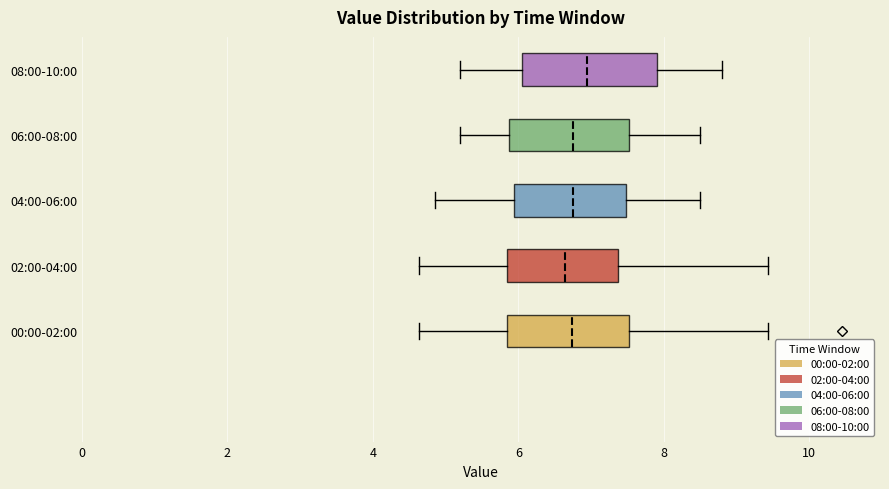

Reading bottom to top, read every box against the x-axis: the position of its median line, the range the box covers, and the ends of its whiskers. The values are not printed on the chart, so give them approximately, as read against the axis.

00:00-02:00: median 6.8, box 5.8 to 7.6, whiskers 4.6 to 9.4
02:00-04:00: median 6.6, box 5.8 to 7.4, whiskers 4.6 to 9.4
04:00-06:00: median 6.8, box 6.0 to 7.4, whiskers 4.8 to 8.6
06:00-08:00: median 6.8, box 5.8 to 7.6, whiskers 5.2 to 8.6
08:00-10:00: median 7.0, box 6.0 to 8.0, whiskers 5.2 to 8.8